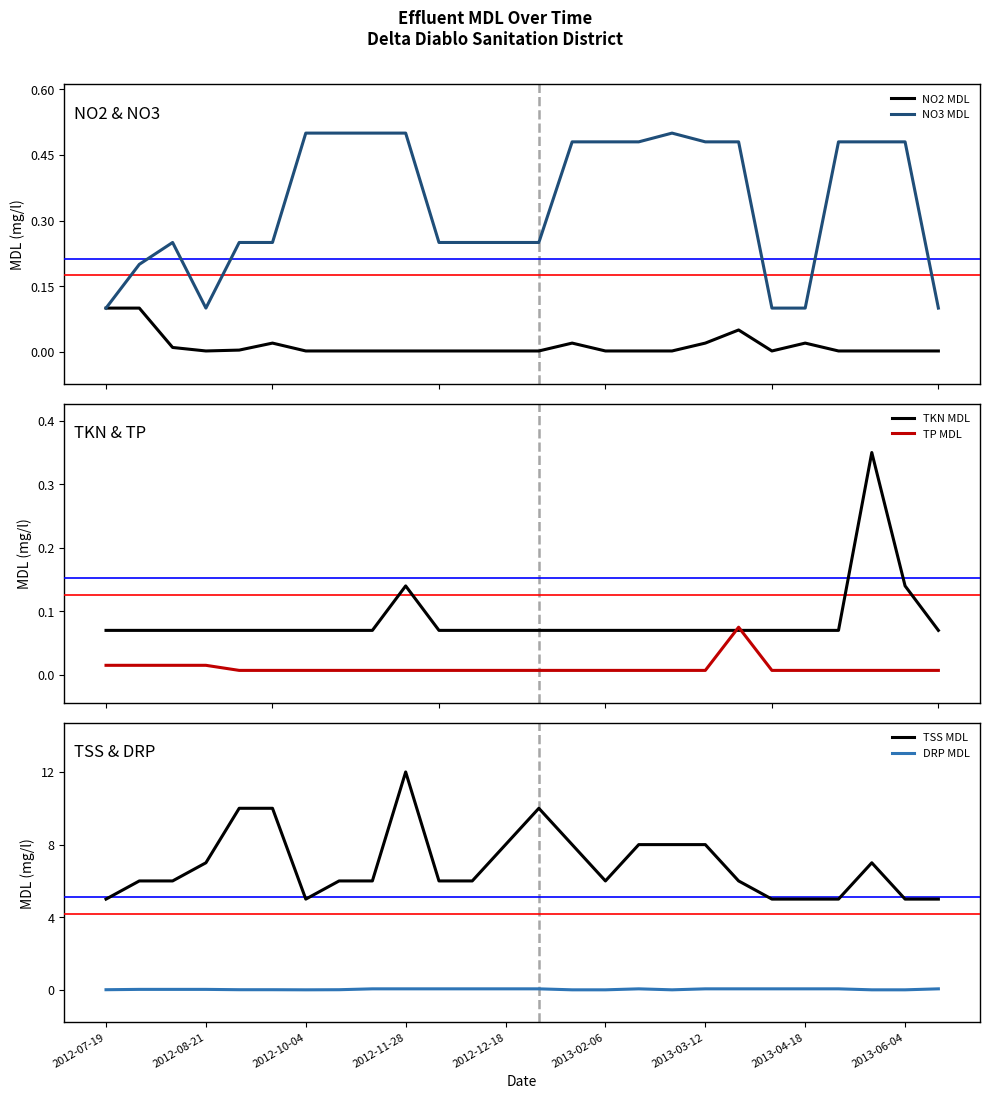

True or false: NO3 MDL and TP MDL cross at least once.

False